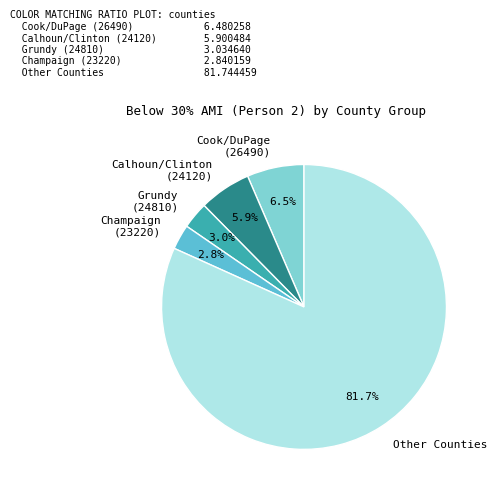

To the nearest percent, what is the average slice percentage?

20%